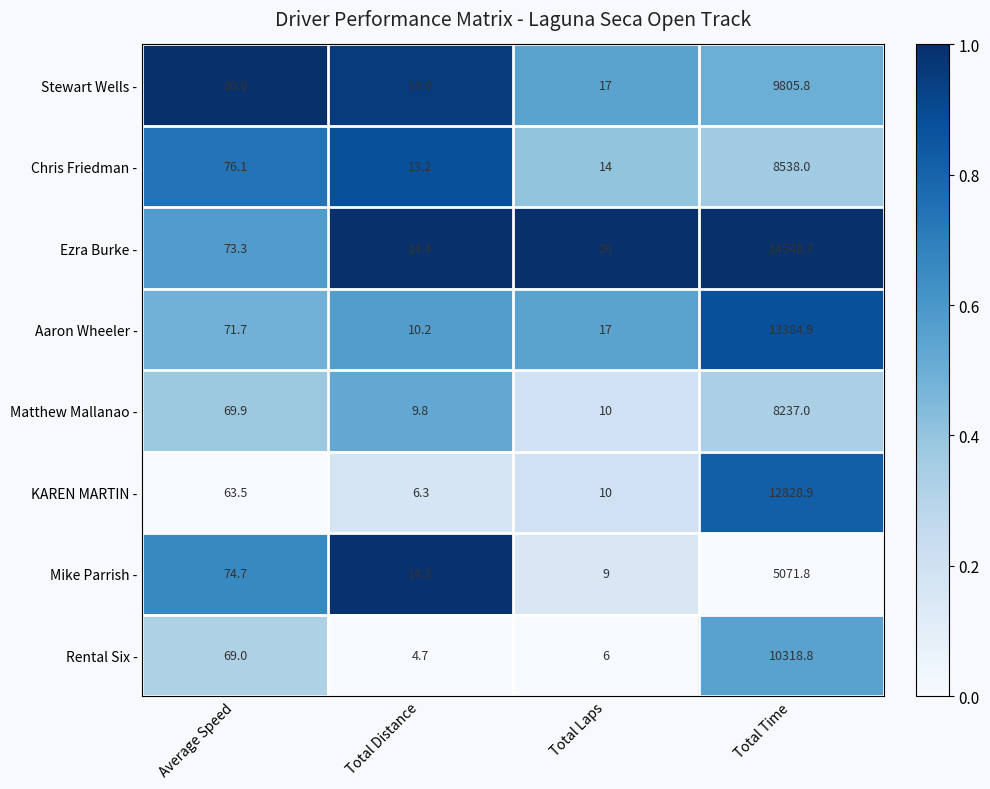

What is the sum of the Ezra Burke - values at Total Time and Average Speed?

14622.0